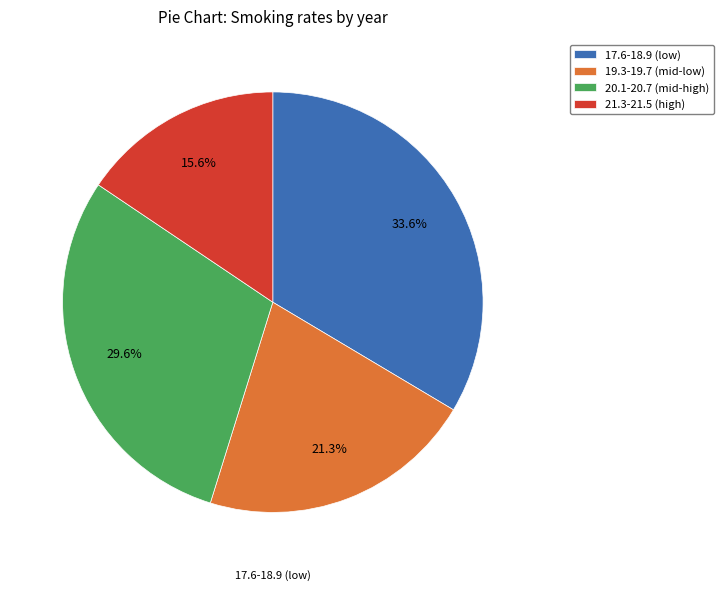

Is there a majority slice in this chart?

No